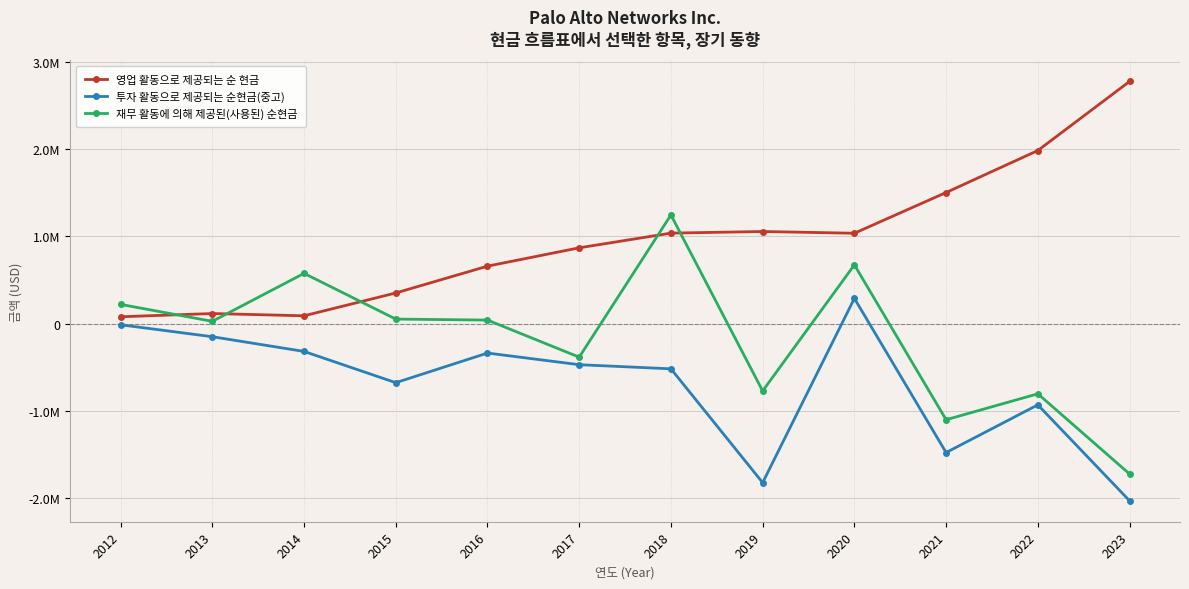

Reading left to right, transcribe all the data shown in this chart.

영업 활동으로 제공되는 순 현금: 77368	114519	88406	350304	658100	868500	1037000	1055600	1035700	1503000	1984700	2777500
투자 활동으로 제공되는 순현금(중고): -14565	-151565	-320348	-679006	-338900	-472600	-520000	-1825900	288000	-1480600	-933400	-2033800
재무 활동에 의해 제공된(사용된) 순현금: 219322	25018	575140	50704	39400	-386000	1245600	-773900	673000	-1104000	-806600	-1726300